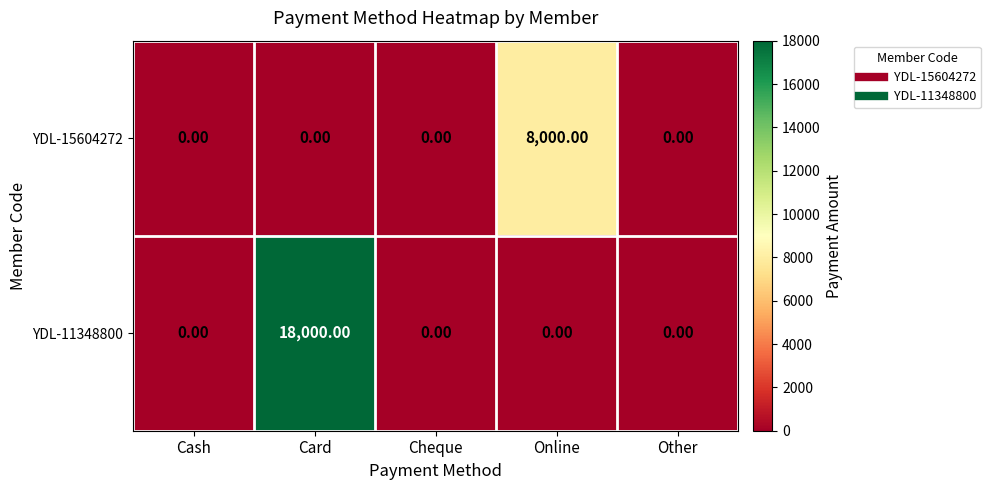

List the series in order of their overall mean, lowest first.

YDL-15604272, YDL-11348800